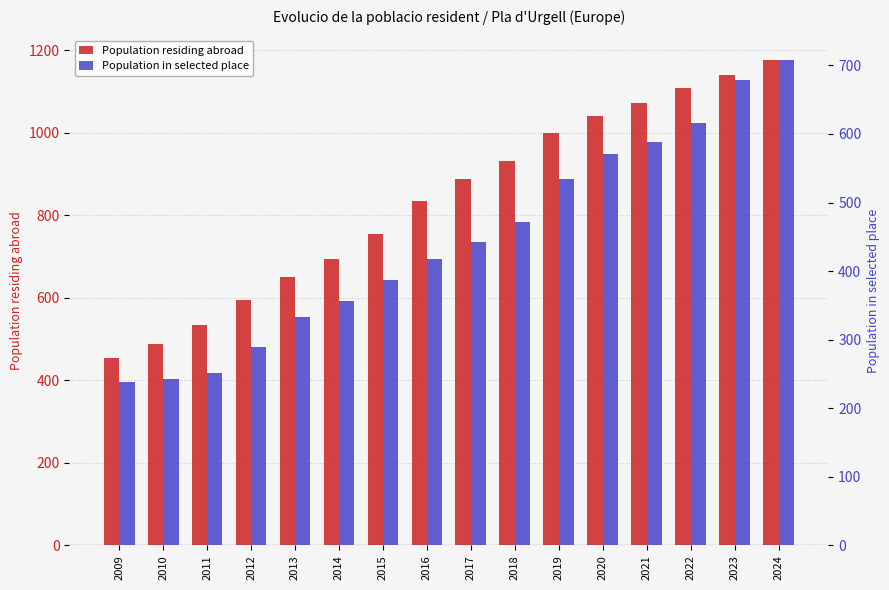

What is the difference between the Population in selected place values at 2022 and 2009?

377